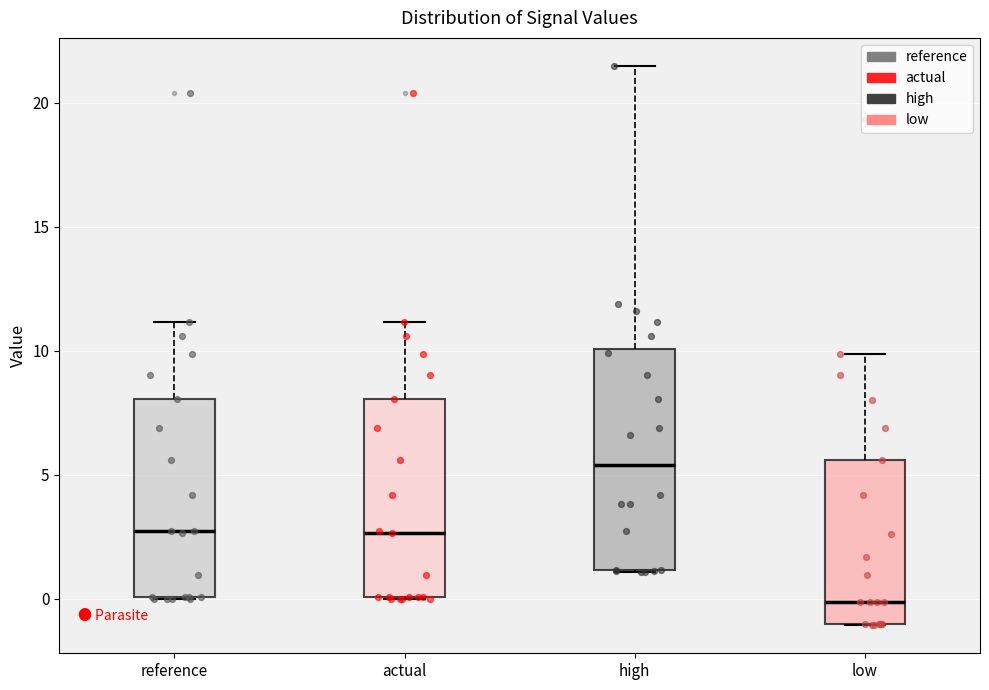

Which box is the tallest, from its lower edge to its upper edge?

high